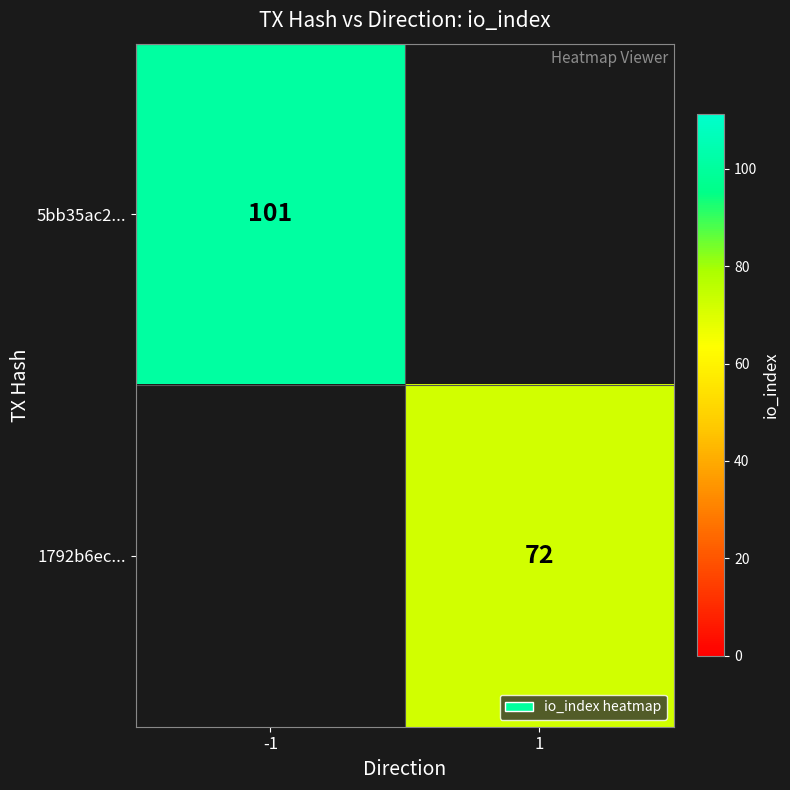

The value of 5bb35ac2... at -1 is 101. True or false?

True